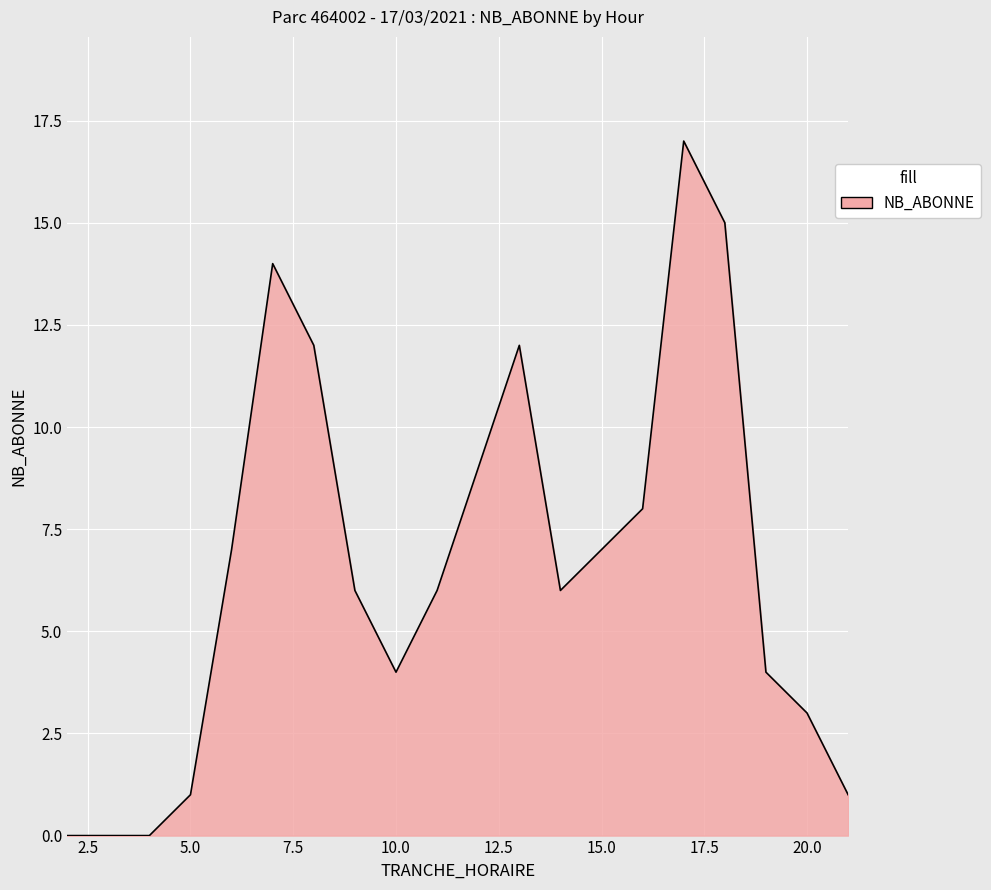

Count the number of data series in this chart.

1